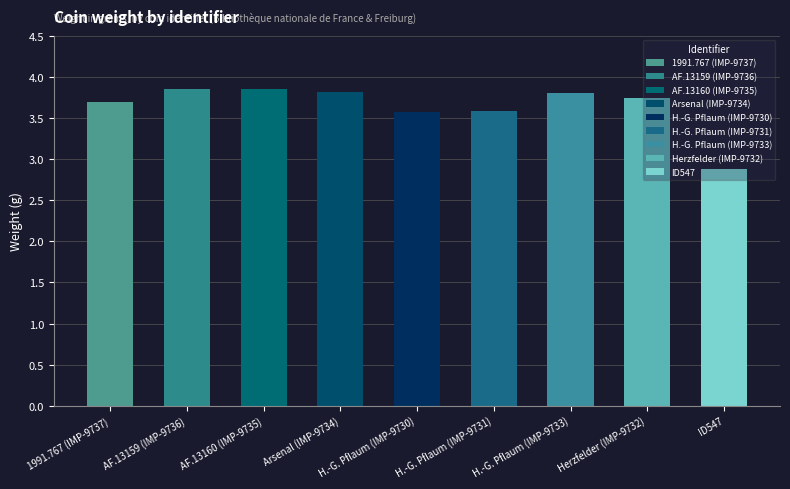

Reading left to right, transcribe all the data shown in this chart.

1991.767 (IMP-9737)=3.7	AF.13159 (IMP-9736)=3.9	AF.13160 (IMP-9735)=3.9	Arsenal (IMP-9734)=3.8	H.-G. Pflaum (IMP-9730)=3.6	H.-G. Pflaum (IMP-9731)=3.6	H.-G. Pflaum (IMP-9733)=3.8	Herzfelder (IMP-9732)=3.7	ID547=2.9